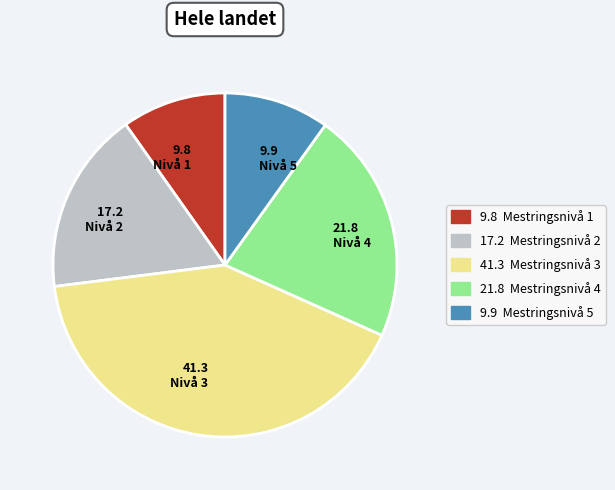

Which slice is the largest?

41.3 Nivå 3